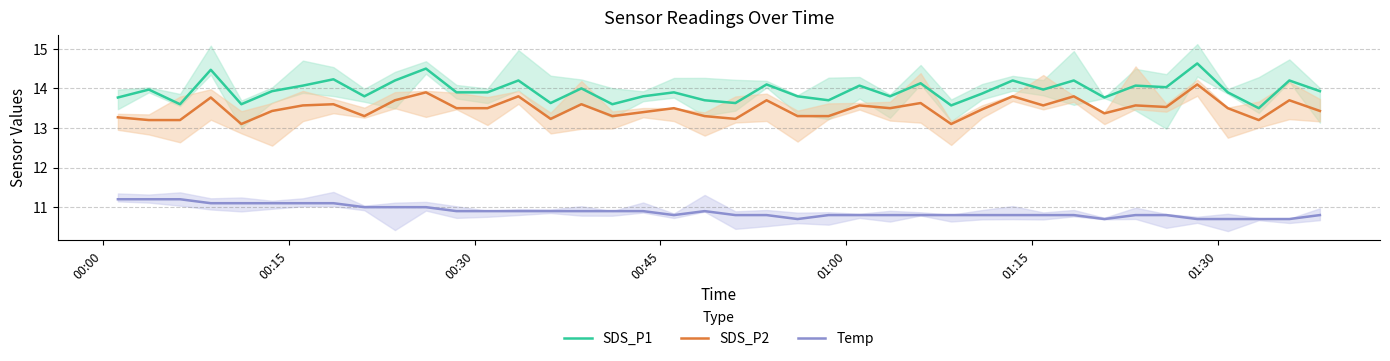

Which series has the largest range (max minus min)?

SDS_P1